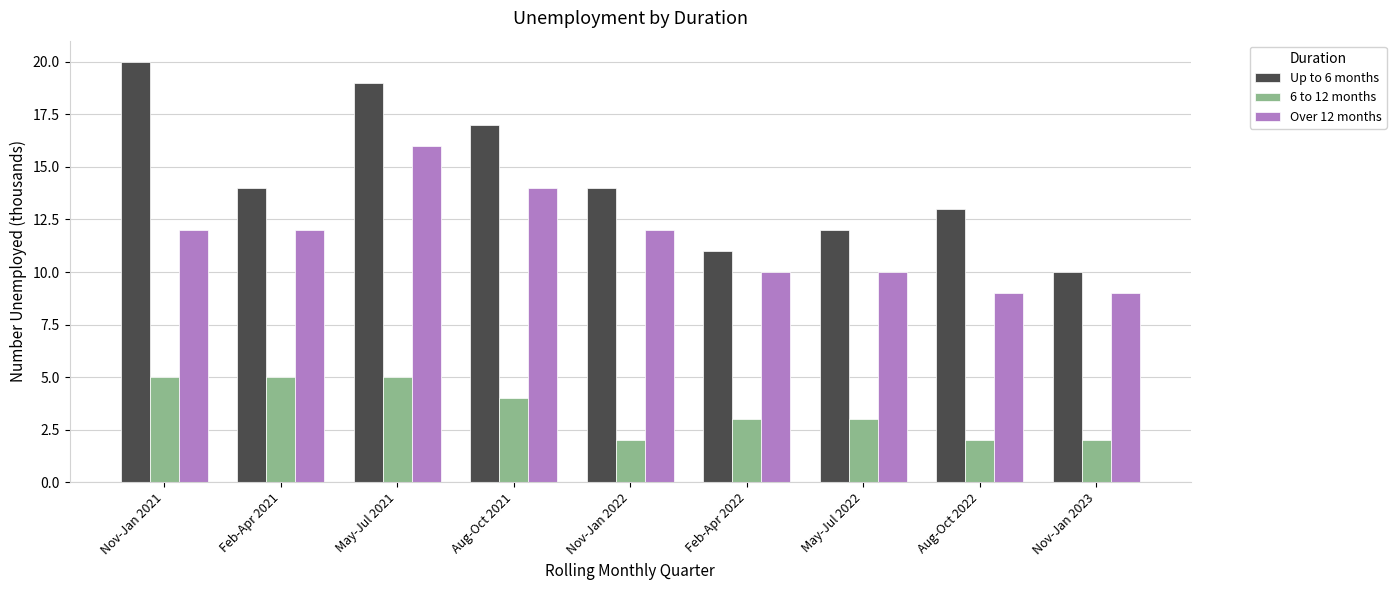

What is the total value across all series at Nov-Jan 2023?

21